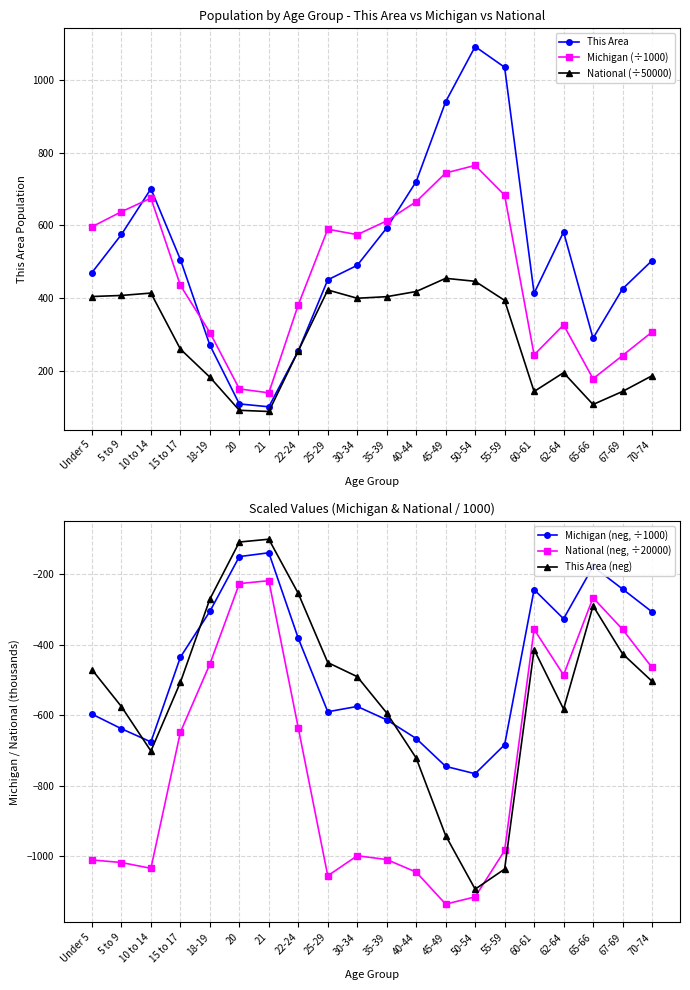

What is the maximum value shown in the chart?

1093.0